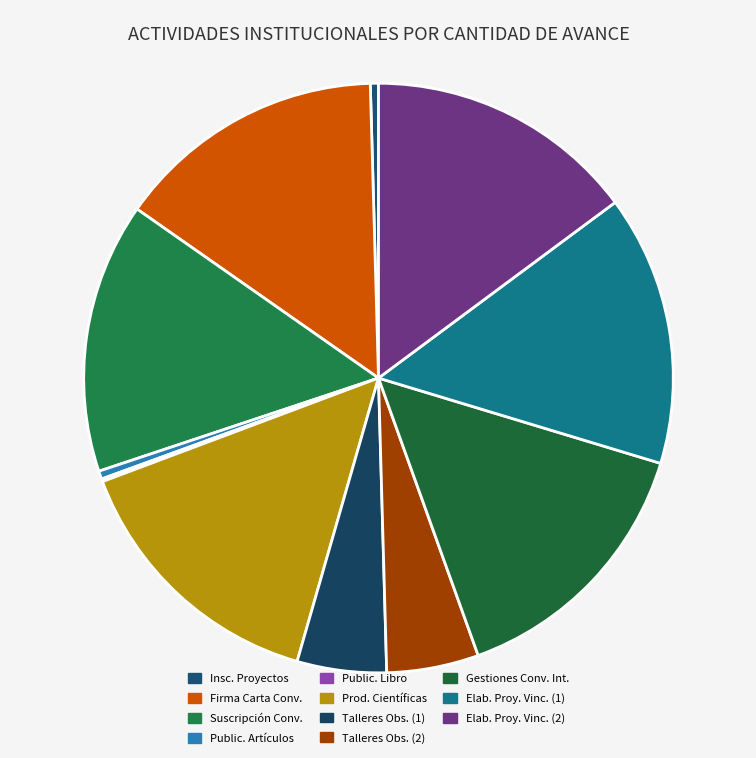

How many segments does this pie chart have?

11